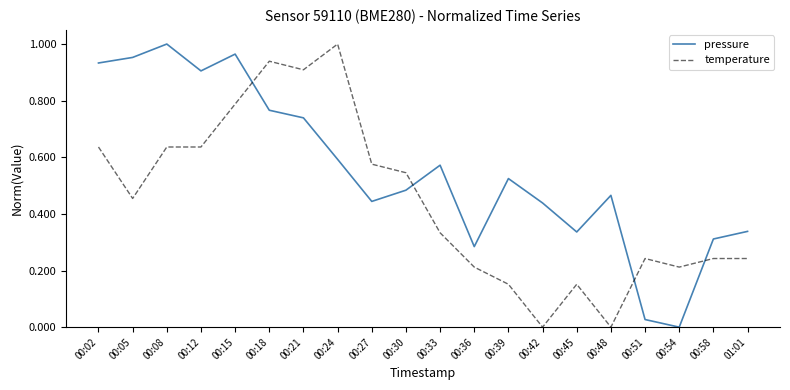

True or false: temperature has a value of 0.8 at 00:27.

False